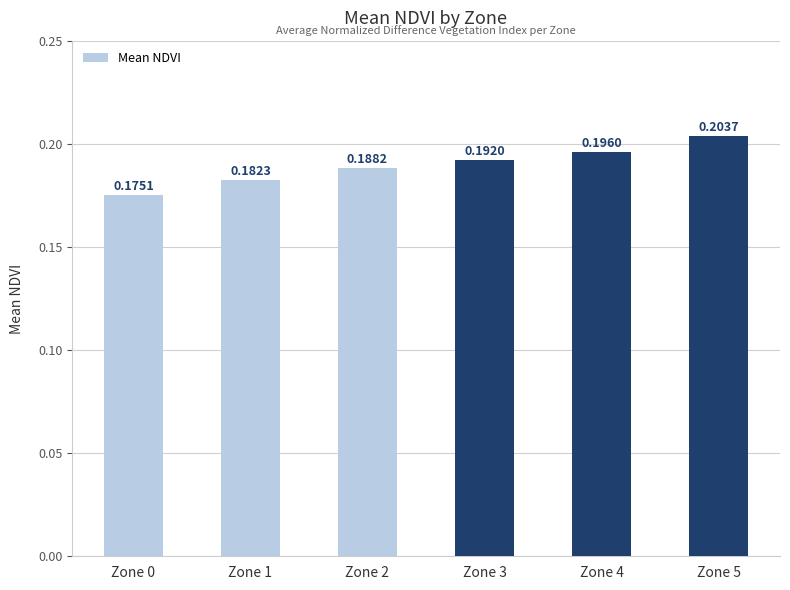

What is the sum of all values?

1.1